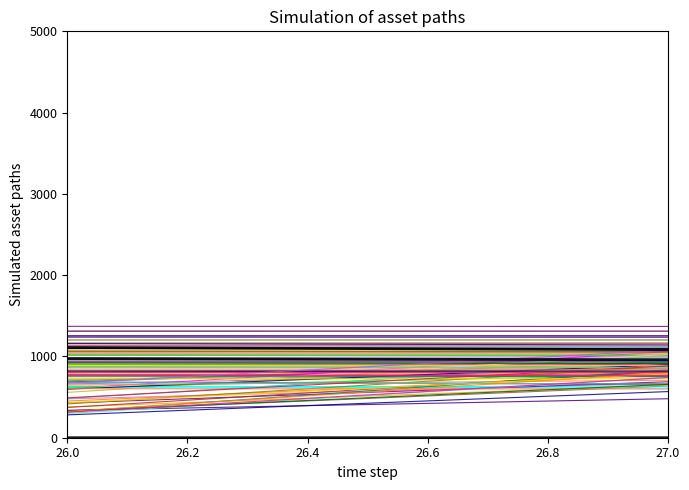

The chart shows a value of 855.8 at 9. True or false?

False